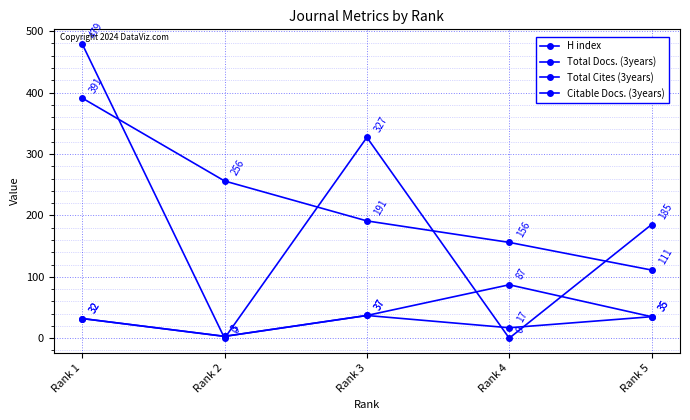

Which series has the largest total across all categories?

H index